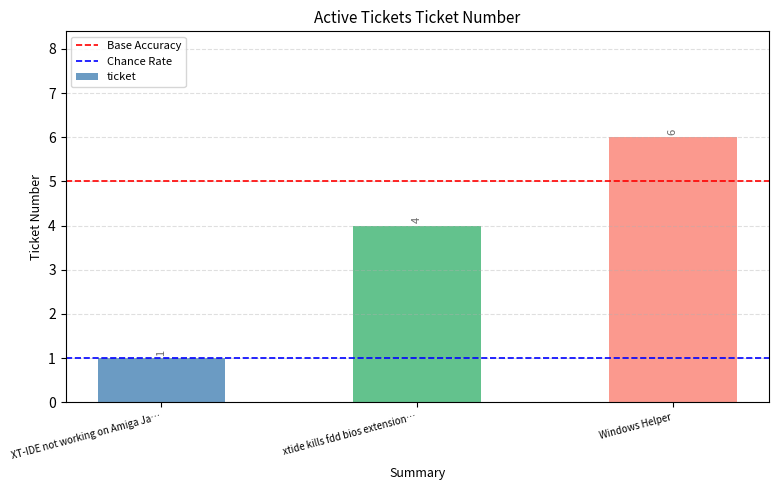

List the labels in order of value, largest first.

Windows Helper, xtide kills fdd bios extension…, XT-IDE not working on Amiga Ja…